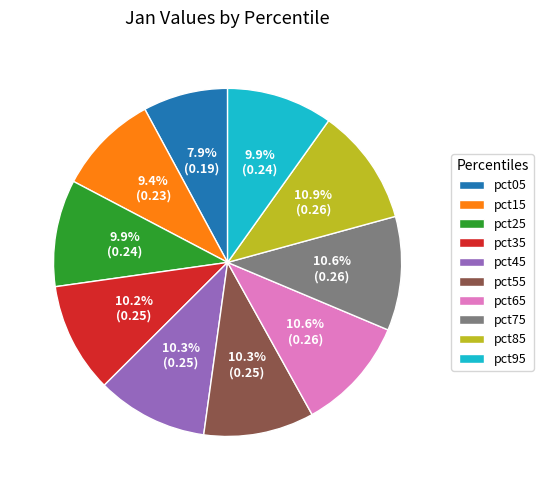

To the nearest percent, what is the difference between the largest and smallest slice percentages?

3%